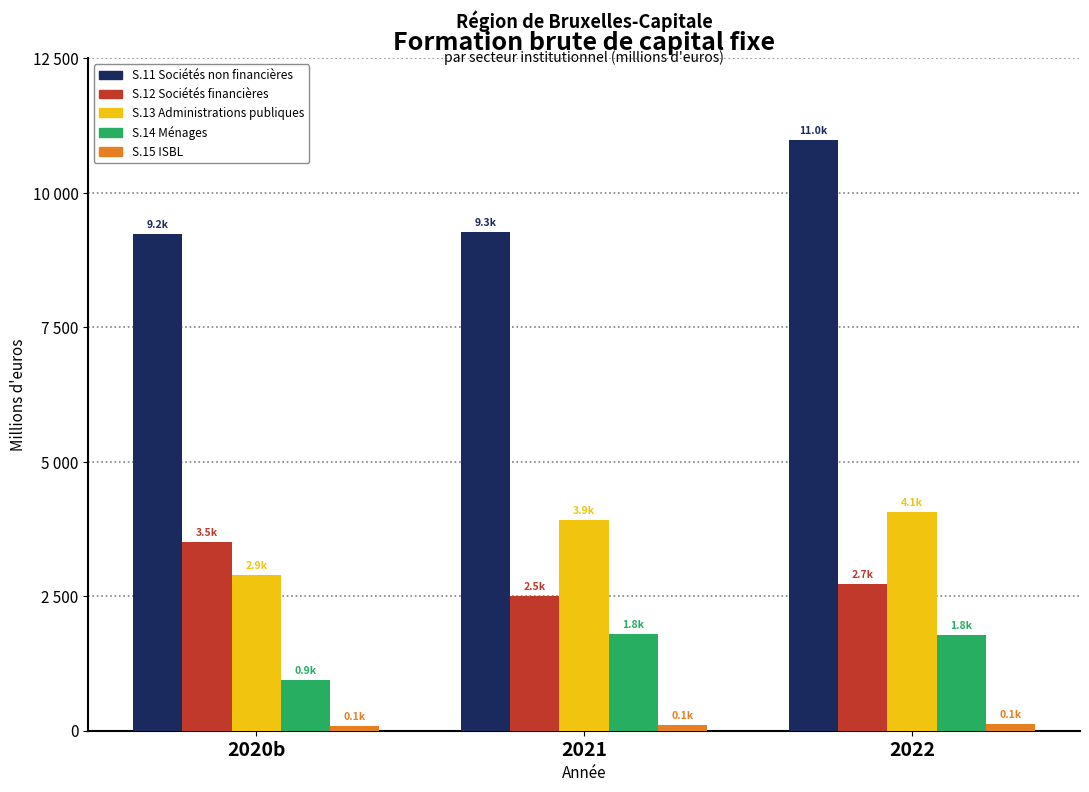

Are the bars horizontal?

No